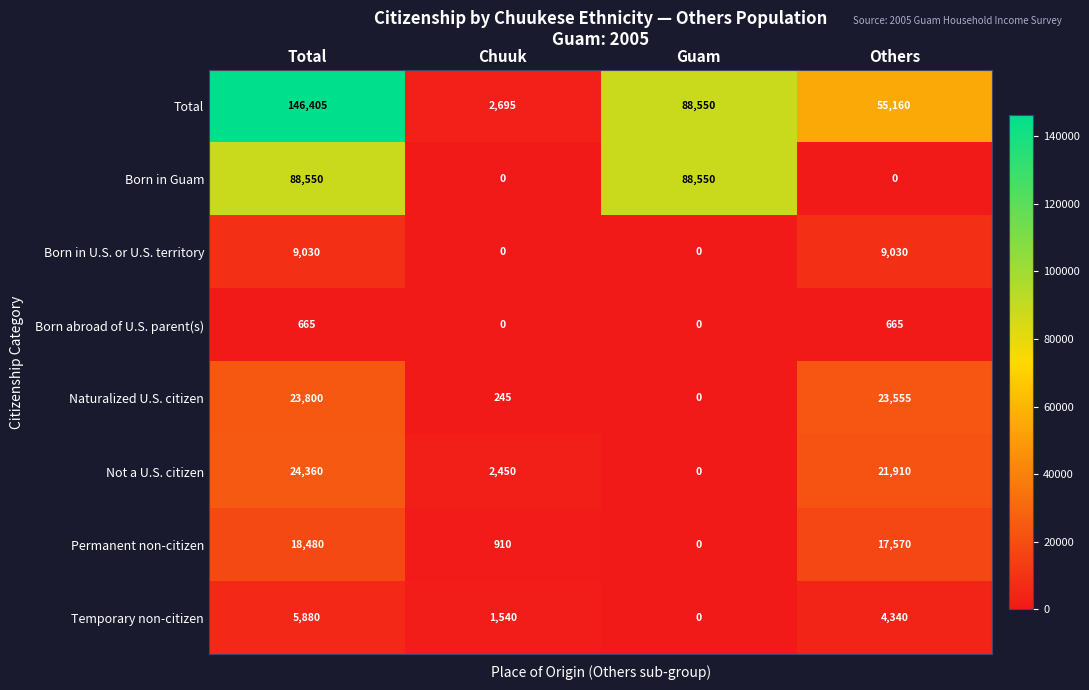

How many Born in Guam values are between 0 and 88550?

4